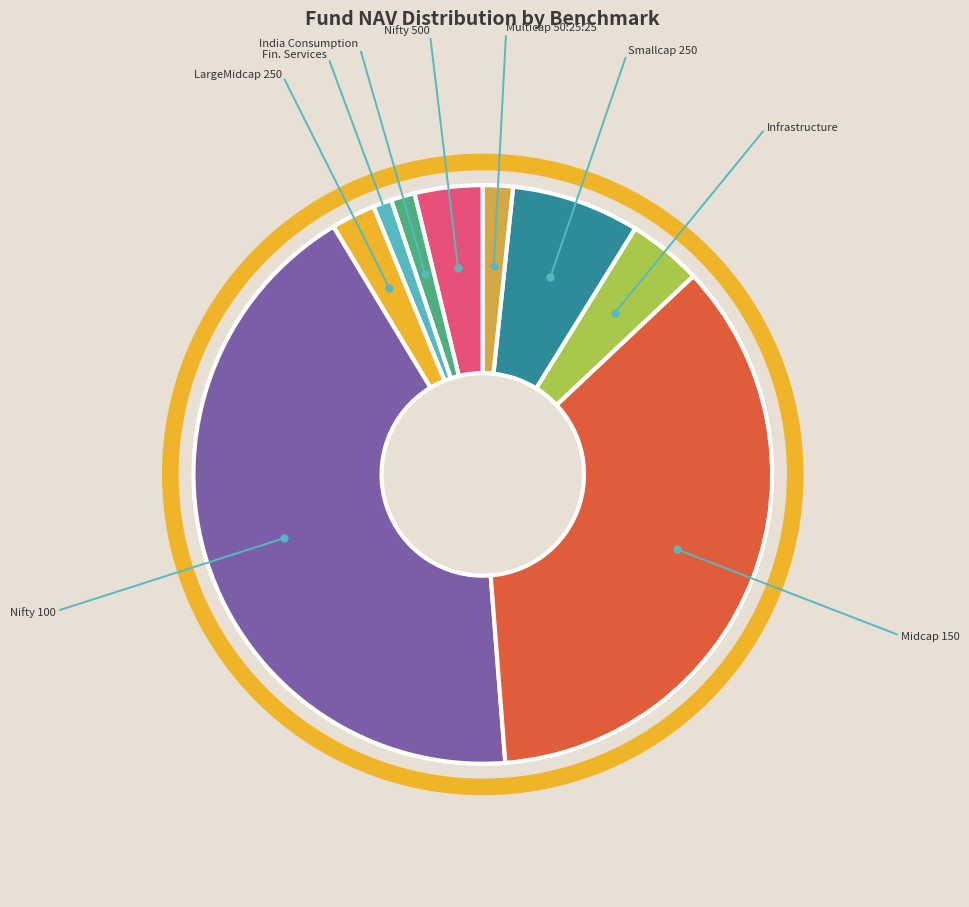

Which category has the biggest portion of the pie?

Nifty 100